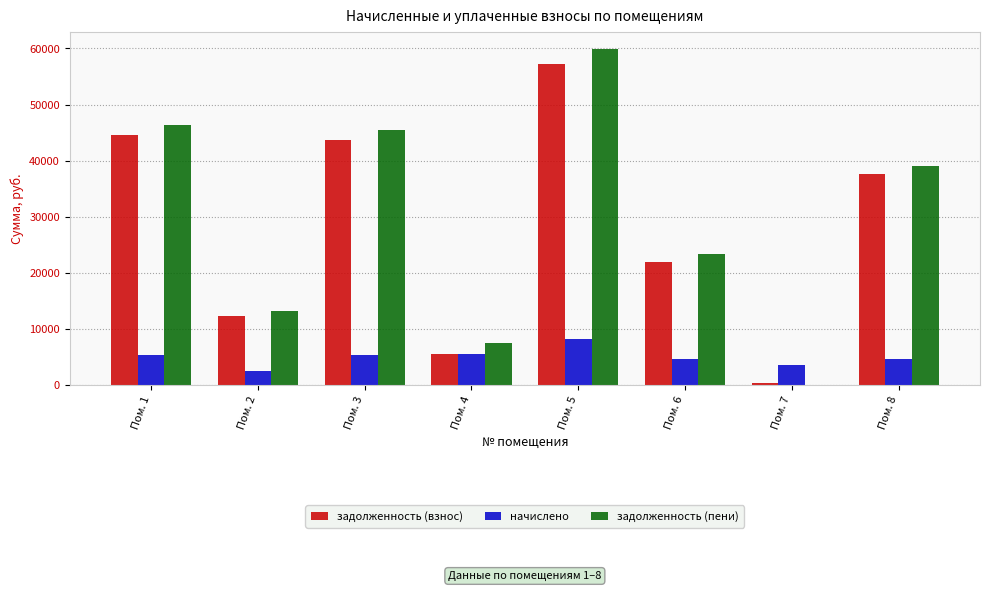

How many values in the начислено series exceed 5277?

4